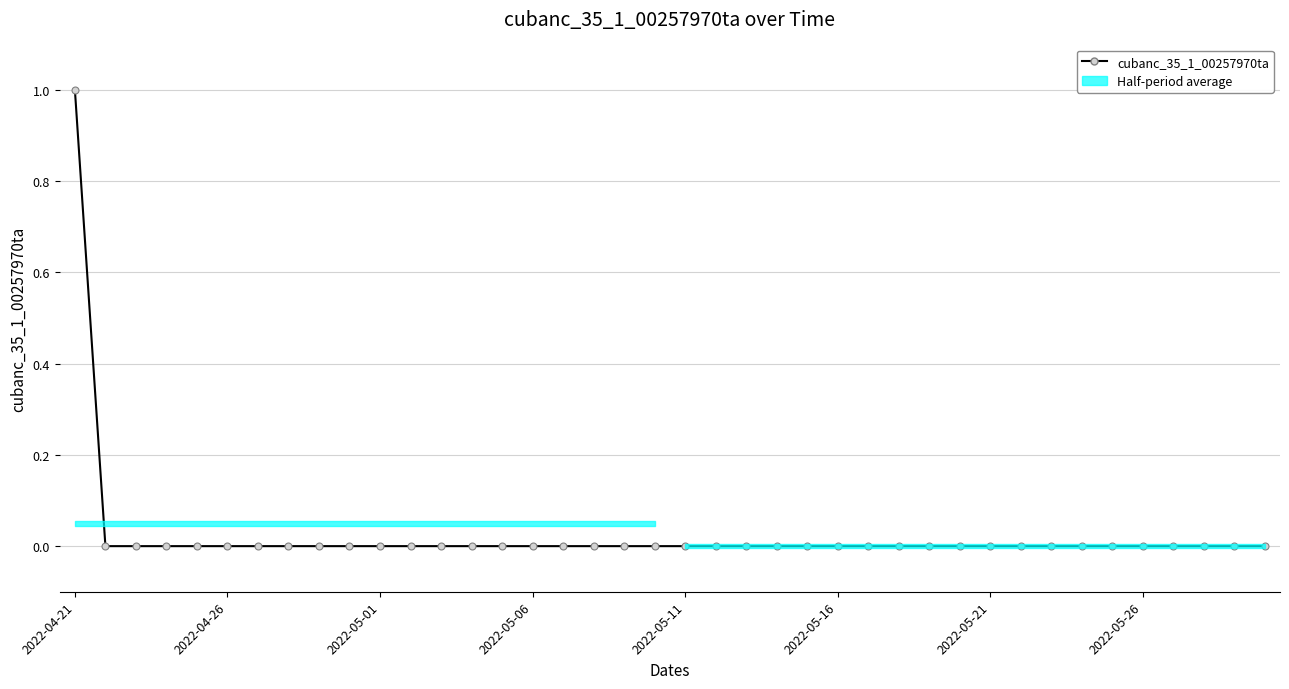

Where is the data nearest to the value 0?

2022-04-26